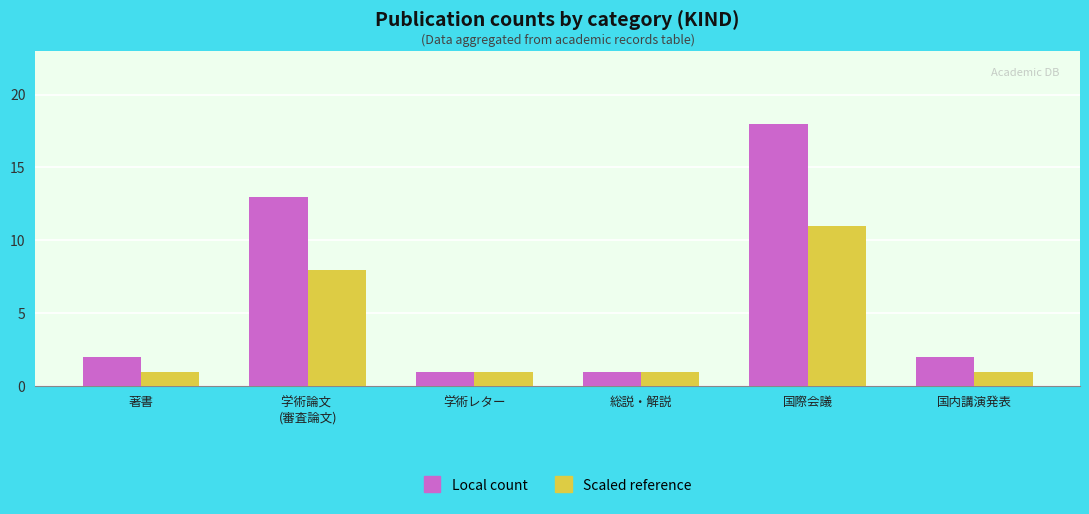

What is the spread (max minus min) of values at 国際会議?

7